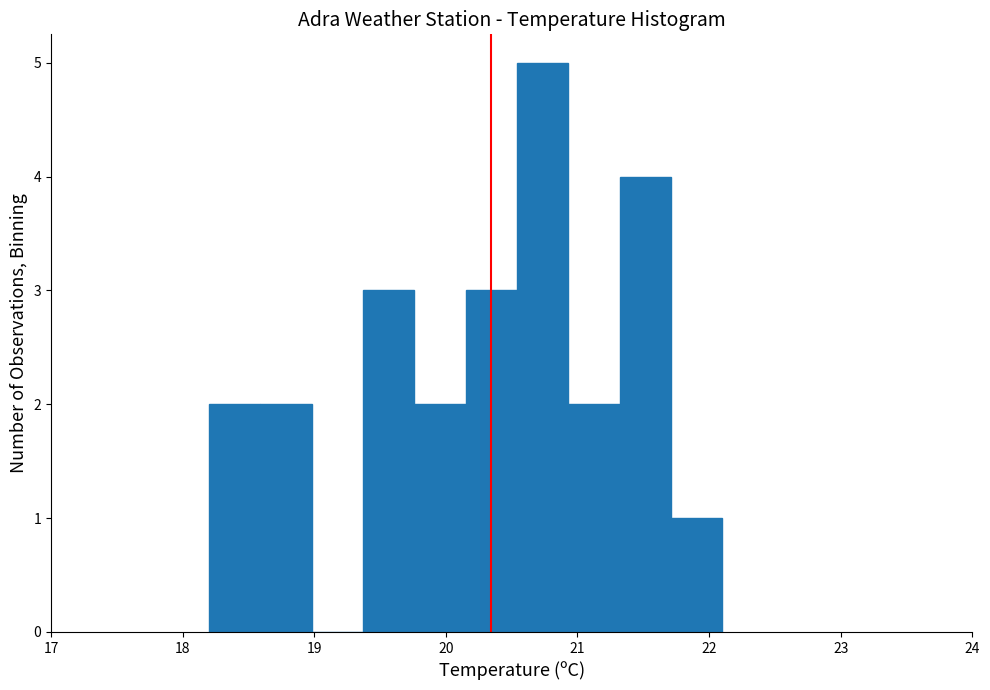

Around what value on the x-axis is the tallest bar? Give the approximate position of its centre, as read against the axis.

20.7